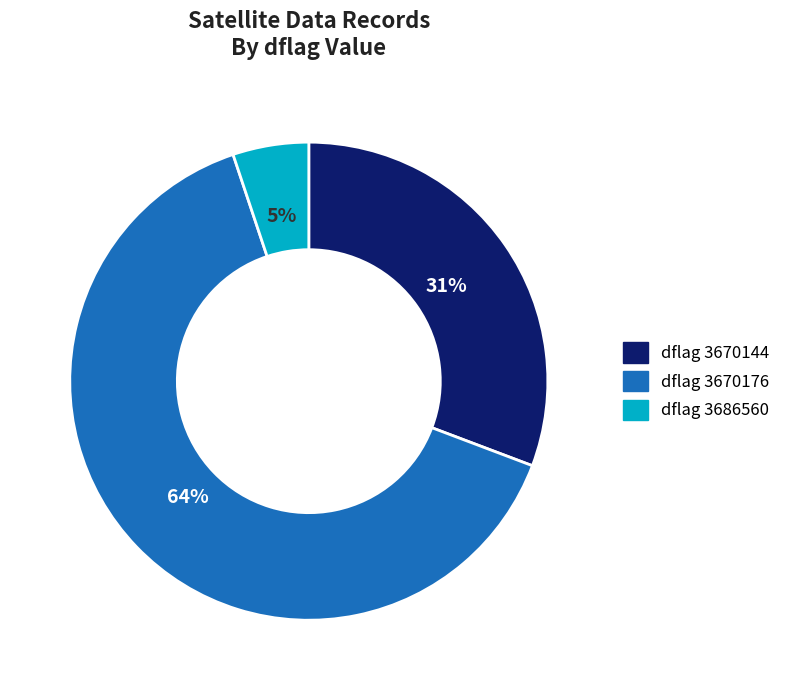

Approximately how many times larger is the value at dflag 3670144 compared to dflag 3670176?

0.5